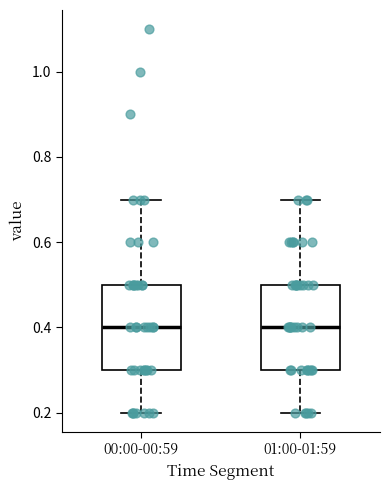

Reading left to right, transcribe this box plot: for each box, give where its median line is, the range the box spans, and where its two whiskers end, as read against the y-axis. The values are not printed on the chart, so give them approximately, as read against the axis.

00:00-00:59: median 0.4, box 0.3 to 0.5, whiskers 0.2 to 0.7
01:00-01:59: median 0.4, box 0.3 to 0.5, whiskers 0.2 to 0.7